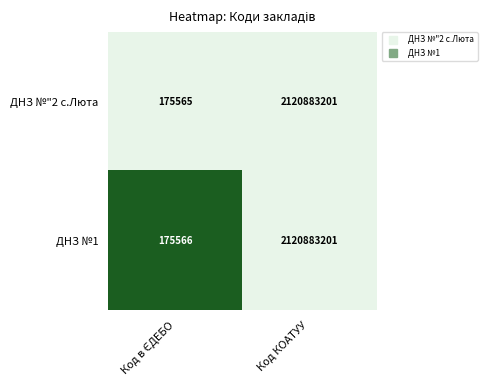

Reading right to left, transcribe all the data shown in this chart.

ДНЗ №"2 с.Люта: 2120883201	175565
ДНЗ №1: 2120883201	175566